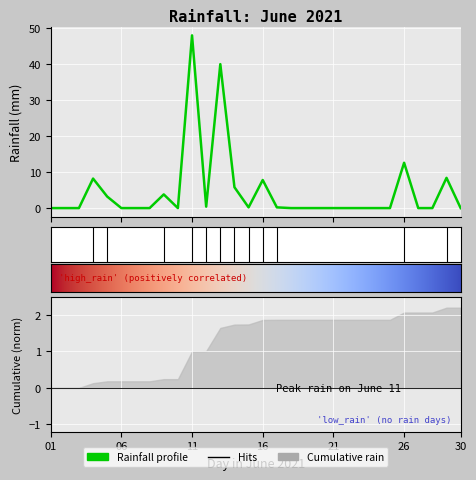

Which category has the lowest value across all series?

01